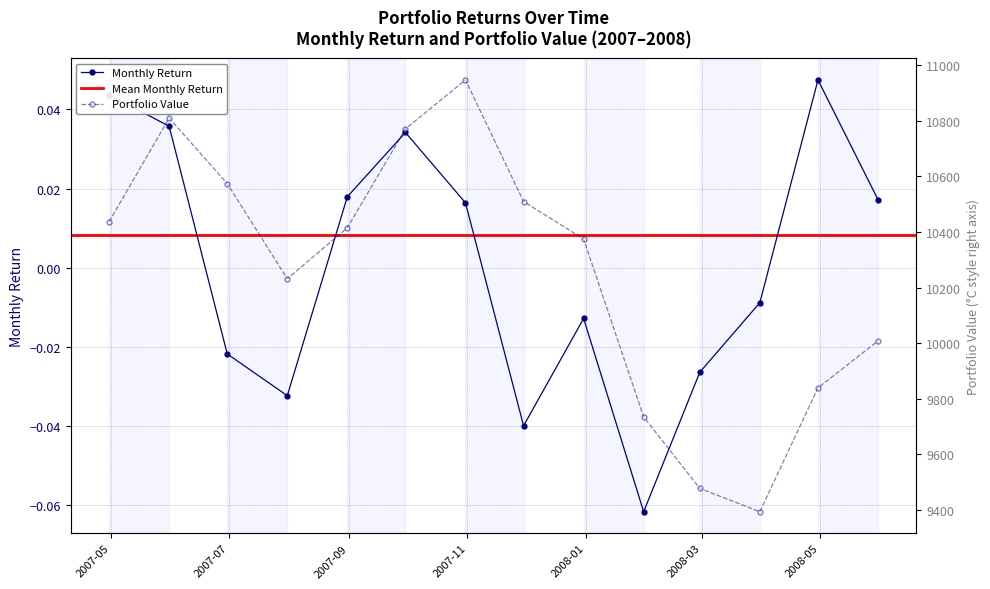

In Monthly Return, how many points are higher than both neighbors (excluding endpoints)?

3